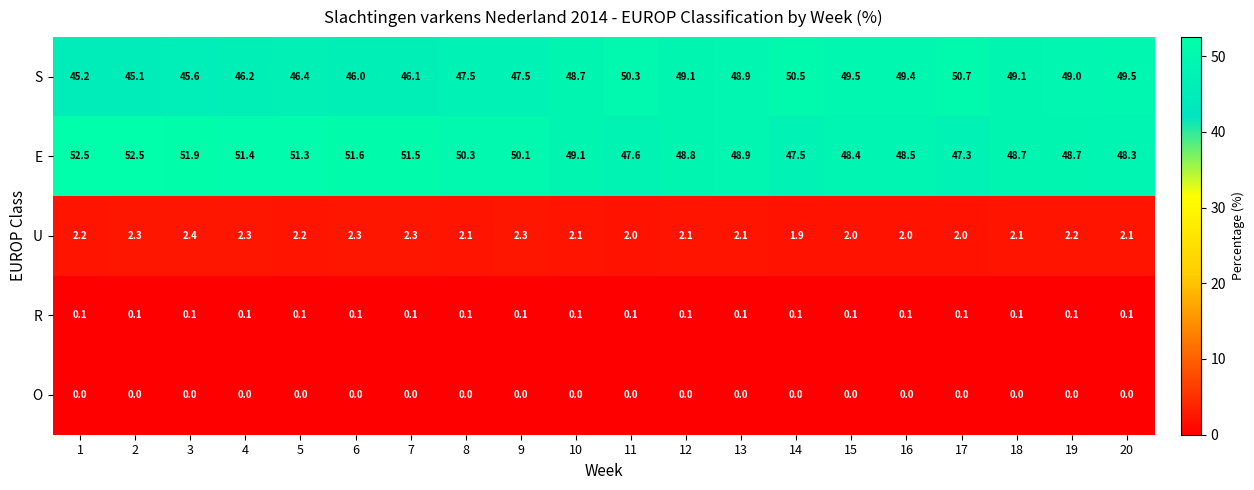

What is the highest value of the S series?

50.7